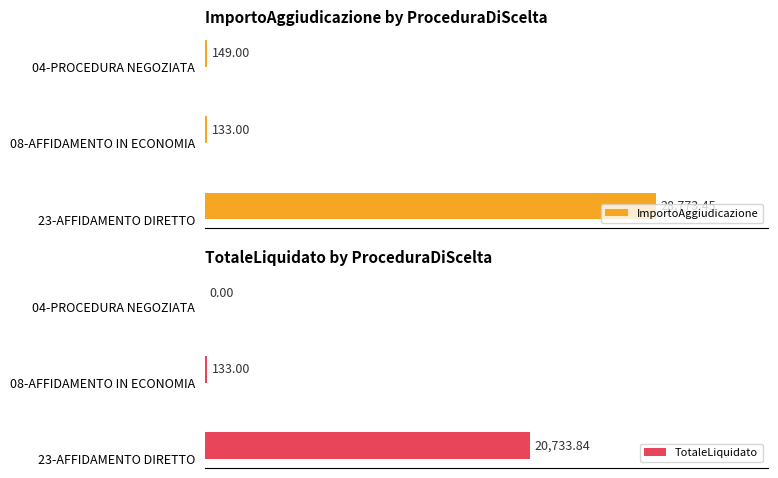

Reading left to right, list all the values displayed in this chart.

ImportoAggiudicazione: 28773.5	133.0	149.0
TotaleLiquidato: 20733.8	133.0	0.0